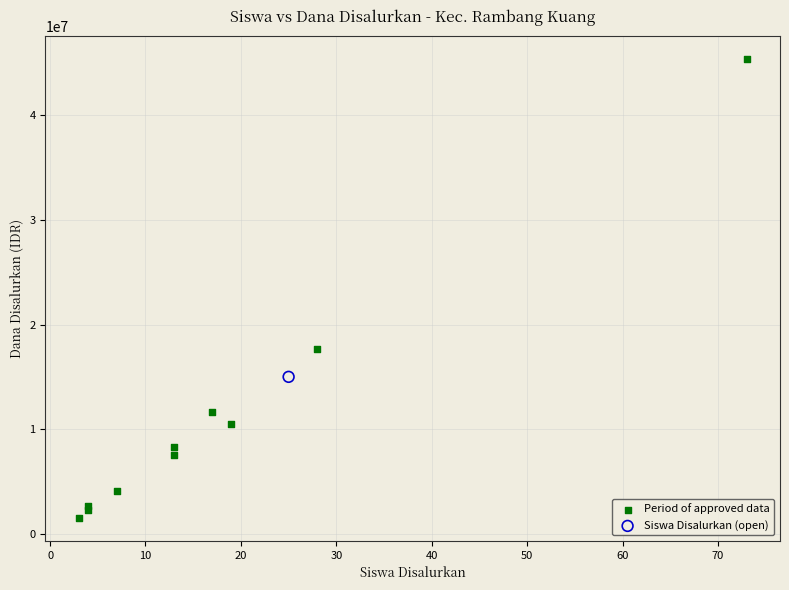

What are all the series names shown in the legend?

Period of approved data, Siswa Disalurkan (open)